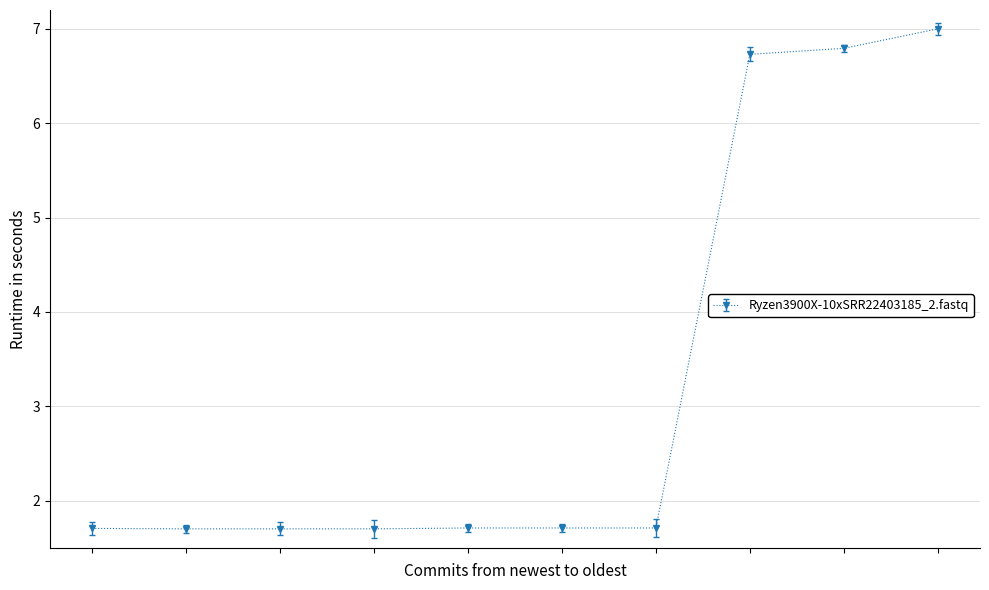

How many values are between 1 and 6?

7